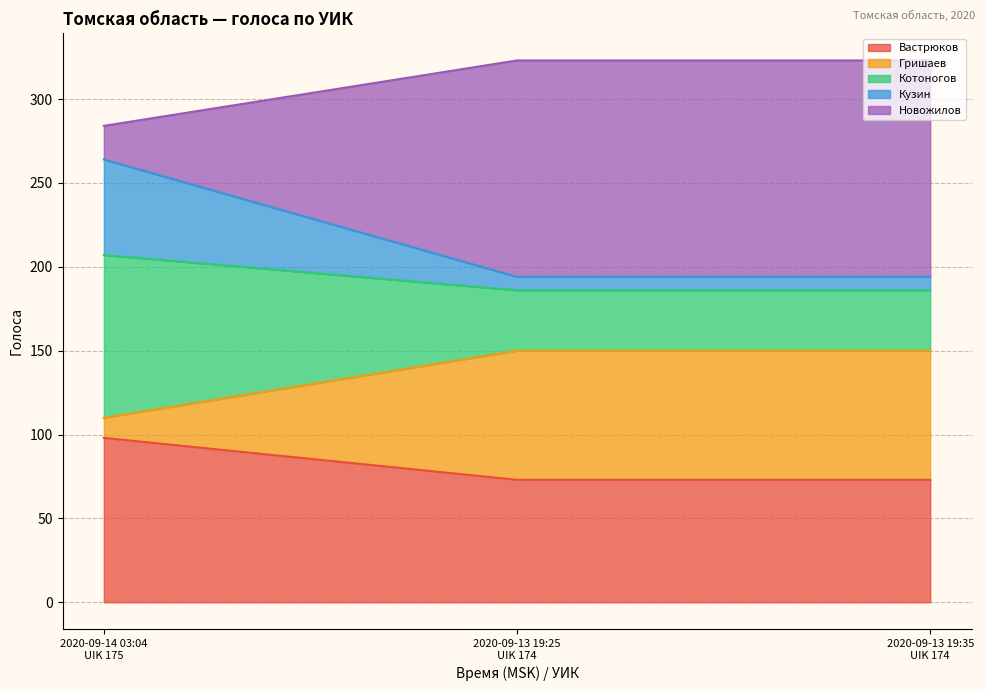

Is the value of Новожилов at 2020-09-13 19:25
UIK 174 greater than the value of Котоногов at 2020-09-13 19:35
UIK 174?

Yes